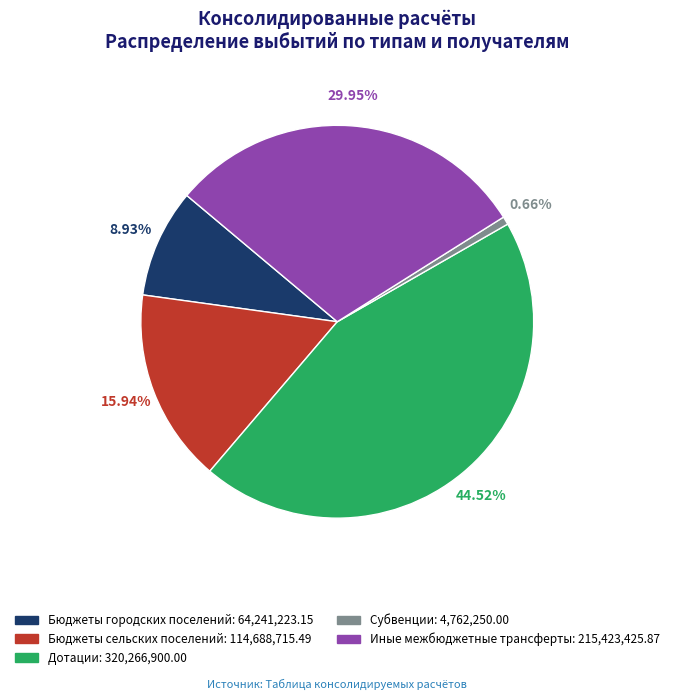

How many segments does this pie chart have?

5